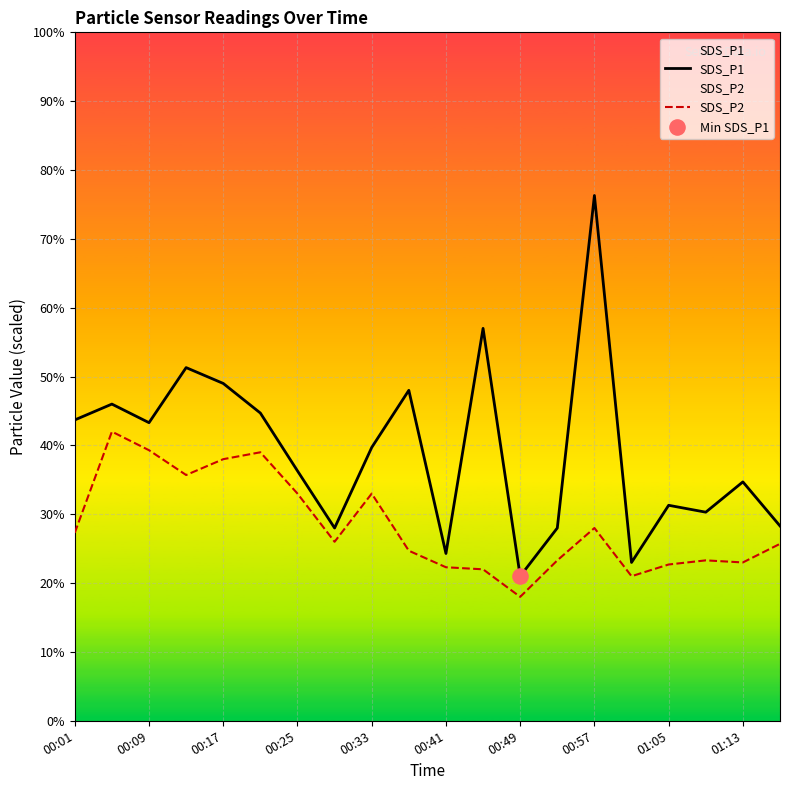

Which series reaches the maximum Y coordinate?

SDS_P1